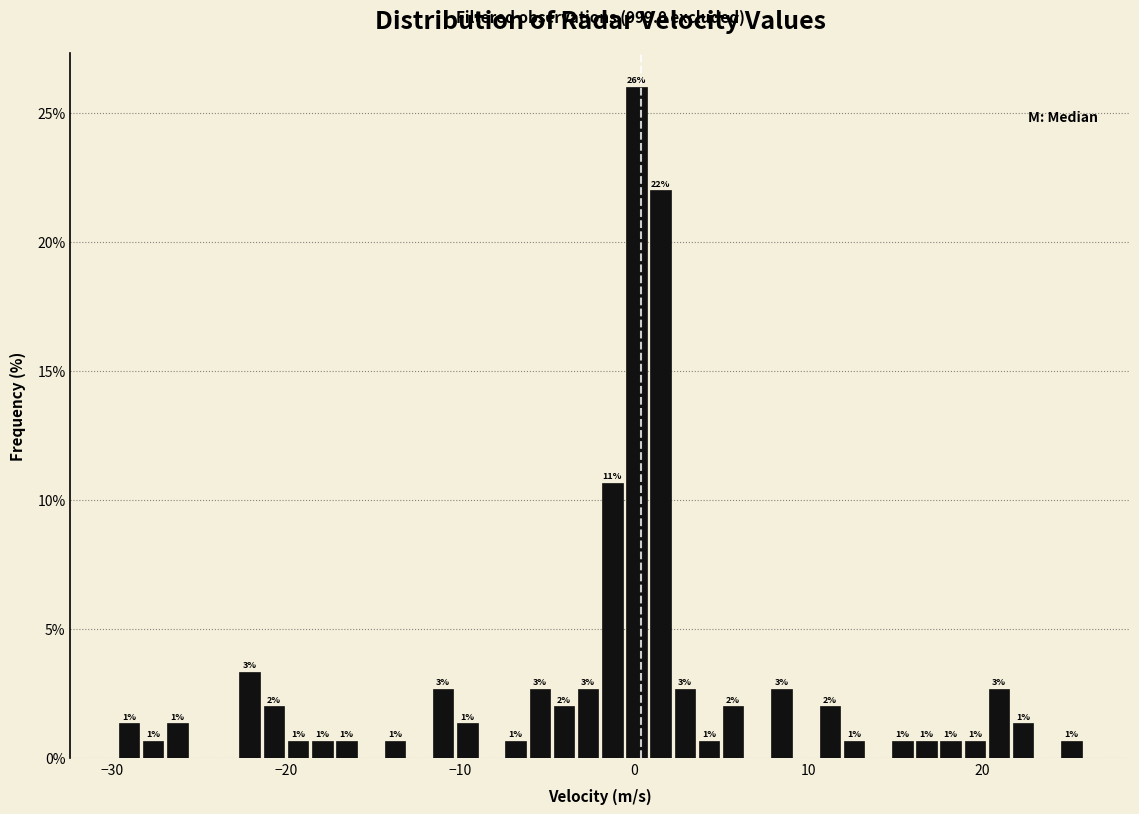

Read against the x-axis, roughly where is the centre of the tallest bar?

0